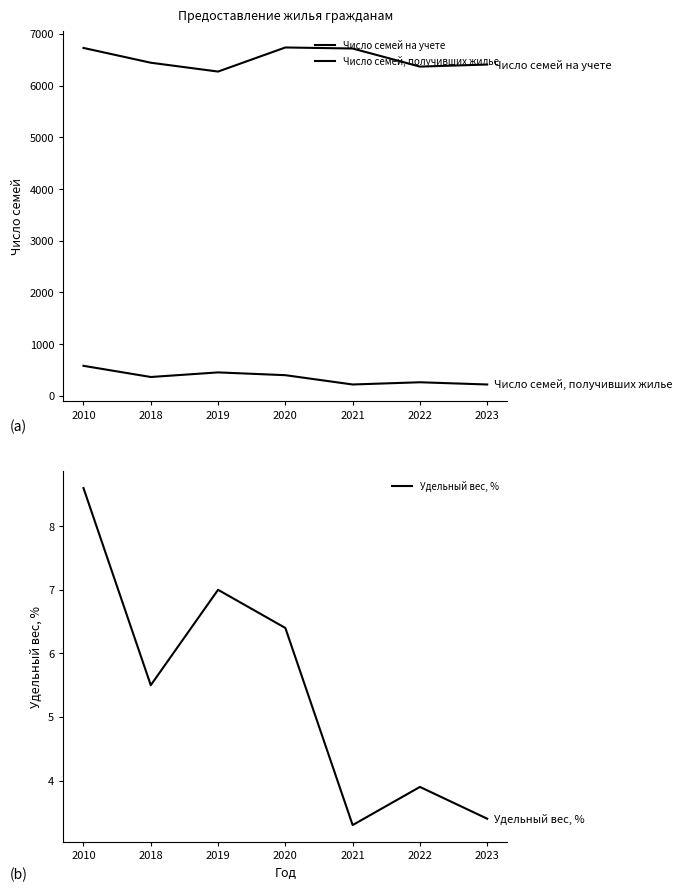

Reading left to right, extract all data points from this chart.

Число семей на учете: 2010=6729.0	2018=6443.0	2019=6272.0	2020=6738.0	2021=6718.0	2022=6368.0	2023=6408.0
Число семей, получивших жилье: 2010=580.0	2018=364.0	2019=453.0	2020=399.0	2021=219.0	2022=262.0	2023=219.0
Удельный вес, %: 2010=8.6	2018=5.5	2019=7.0	2020=6.4	2021=3.3	2022=3.9	2023=3.4